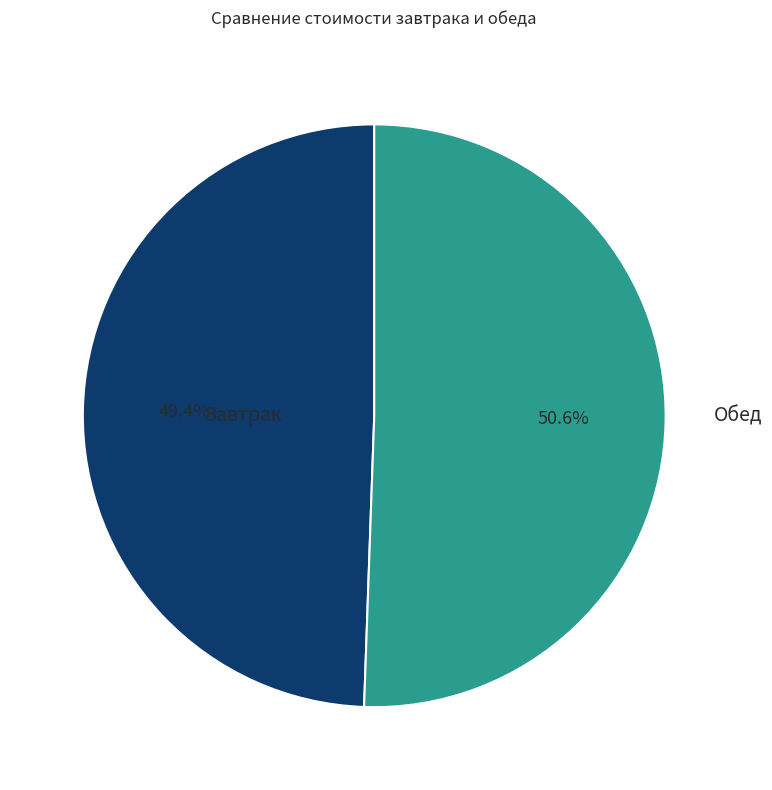

Is there a majority slice in this chart?

Yes